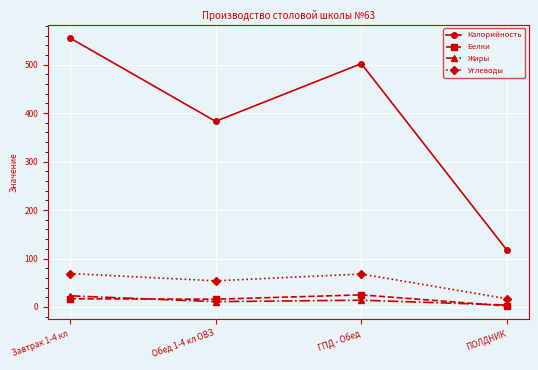

Where does the Углеводы series first go above 68?

Завтрак 1-4 кл